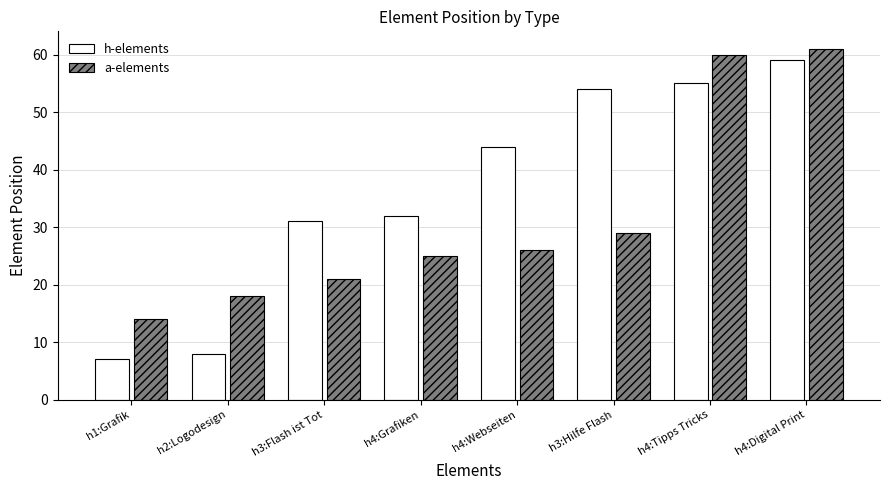

The value of h-elements at h4:Digital Print is 59. True or false?

True